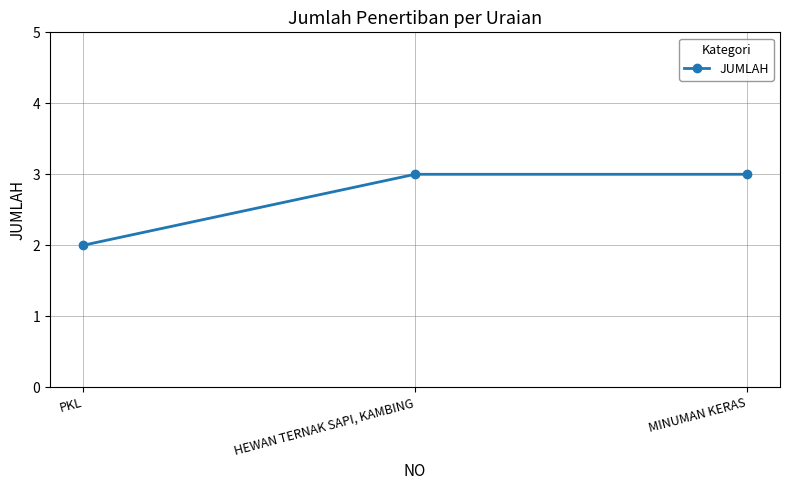

The chart shows a value of 1 at PKL. True or false?

False